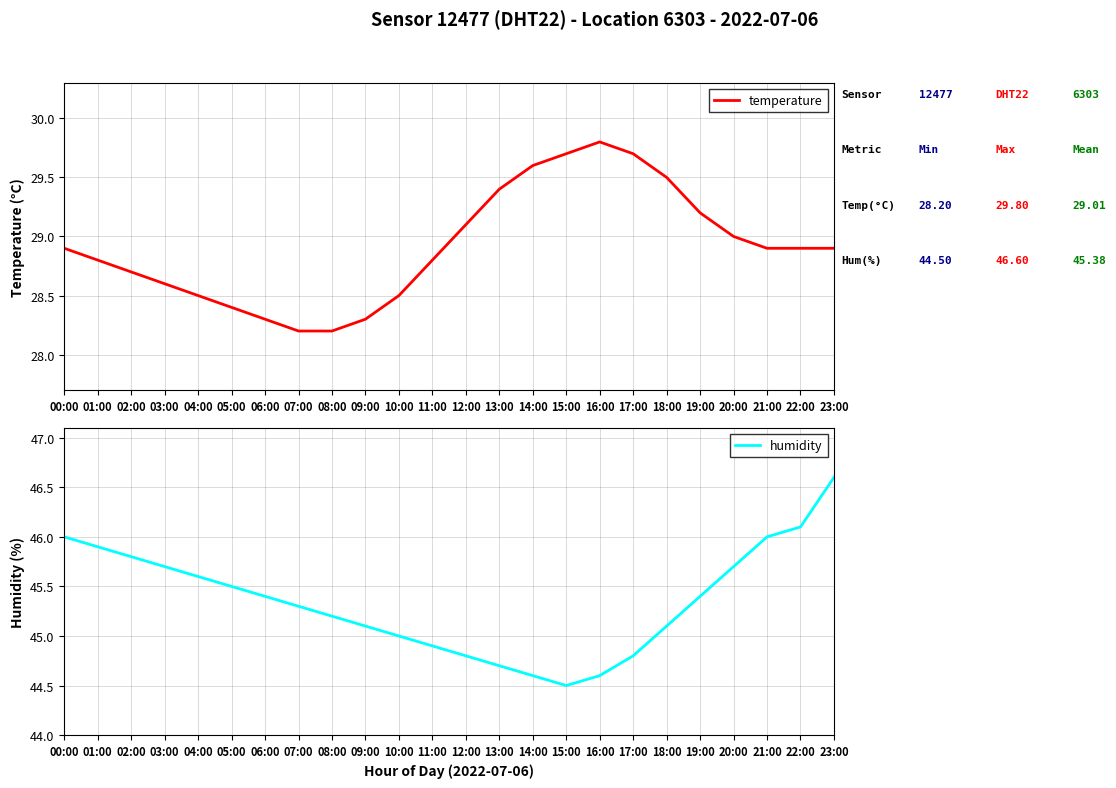

What is the label of the 6th point from the right?

18:00